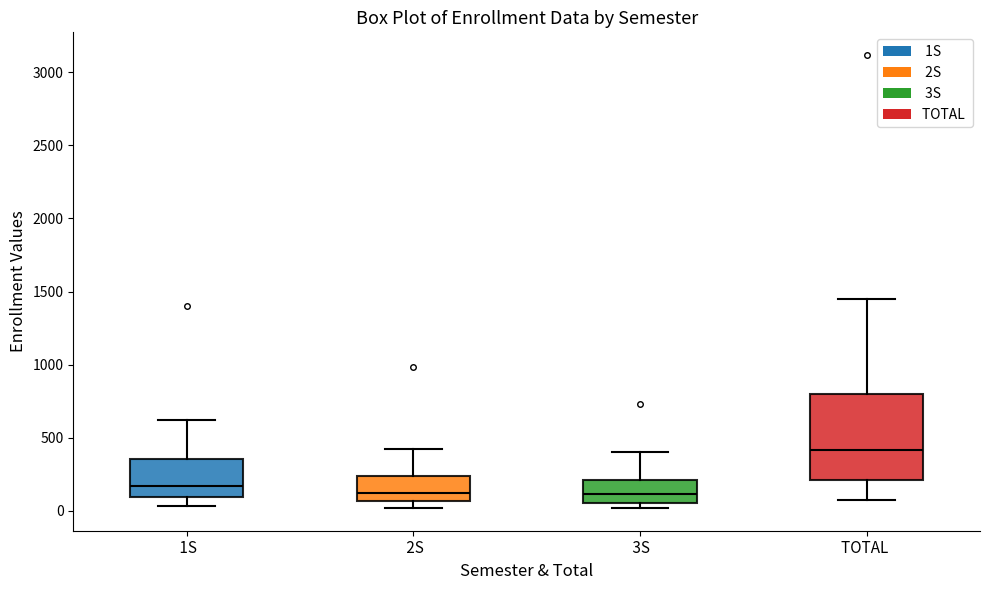

Where does the median line of the box for 2S sit on the y-axis? The values are not printed on the chart, so give them approximately, as read against the axis.

150